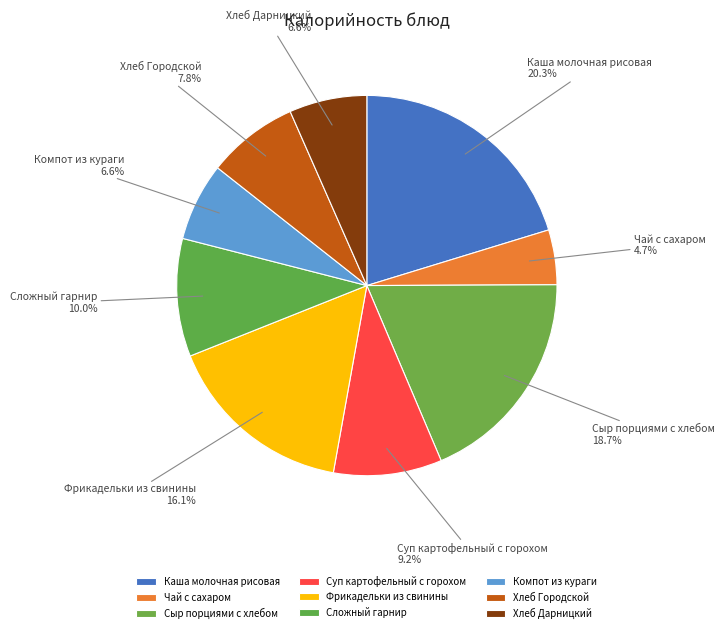

What is the smallest slice in the pie chart?

Чай с сахаром